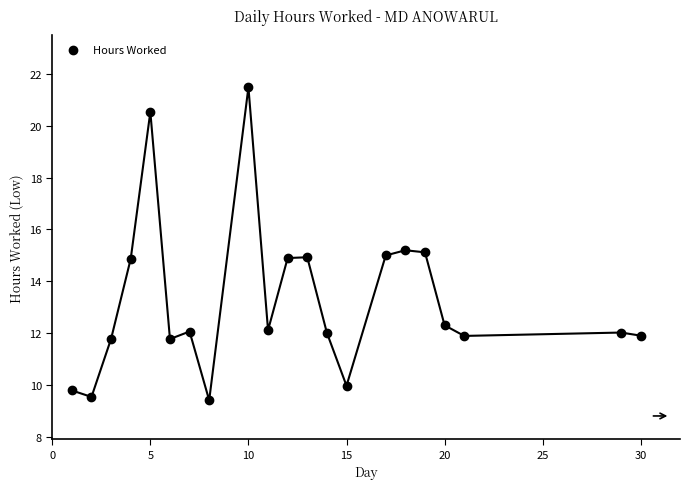

What is the range of Y values (max minus min)?

12.1